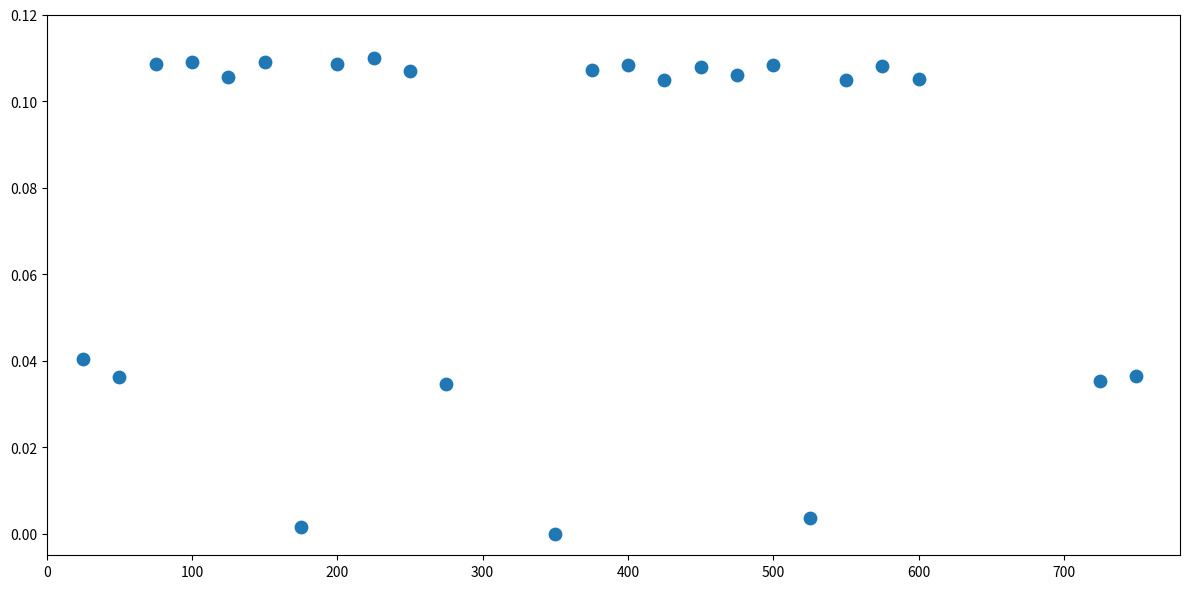

What is the range of X values (max minus min)?

725.0